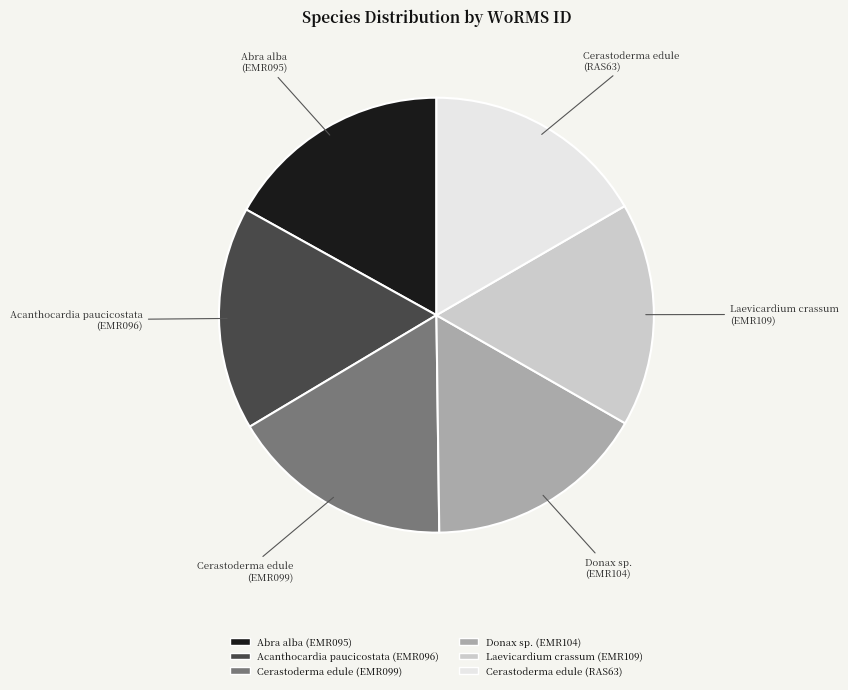

Is the sum of Laevicardium crassum (EMR109) and Acanthocardia paucicostata (EMR096) greater than half?

No